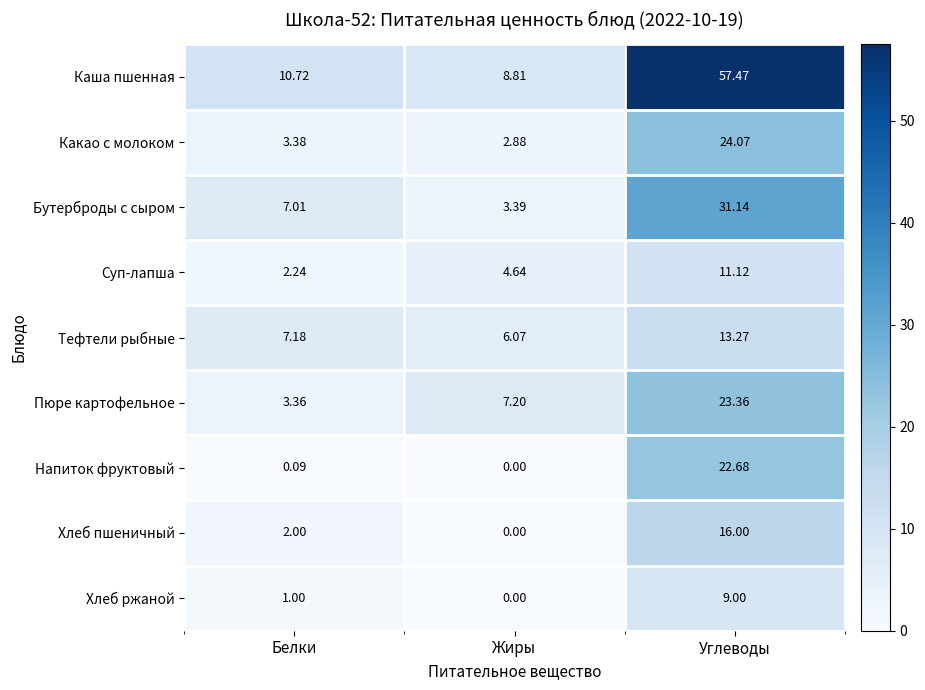

Between Белки and Жиры, which series saw the biggest shift?

Пюре картофельное